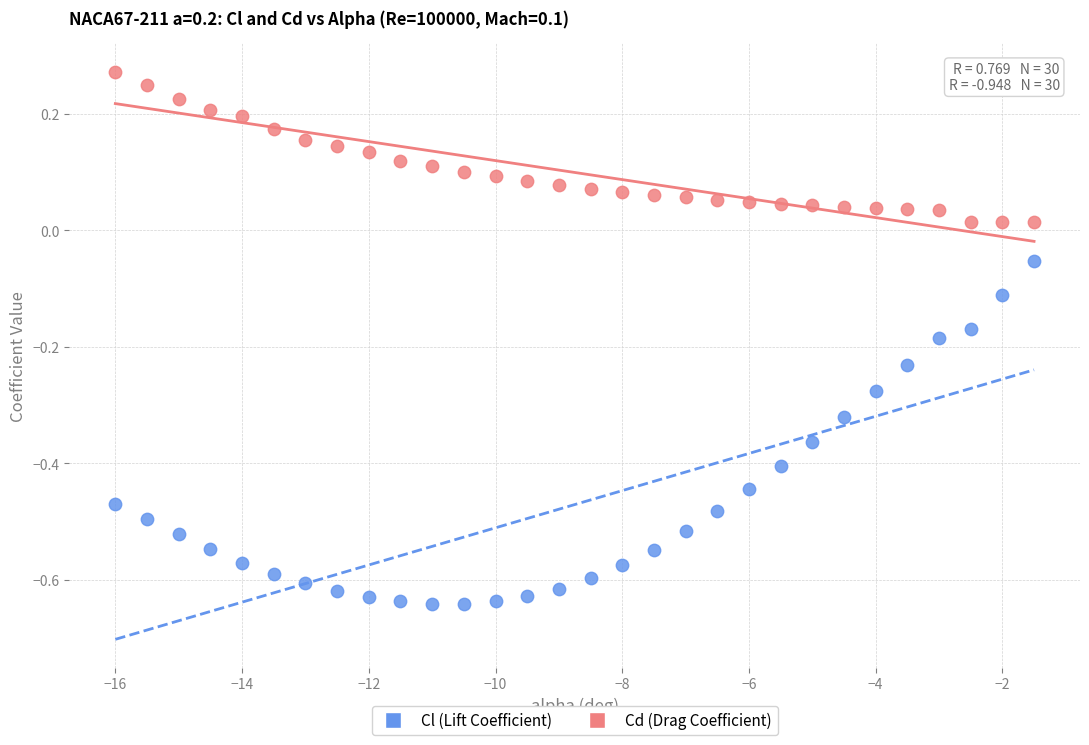

Which series reaches the maximum Y coordinate?

Cd (Drag Coefficient)